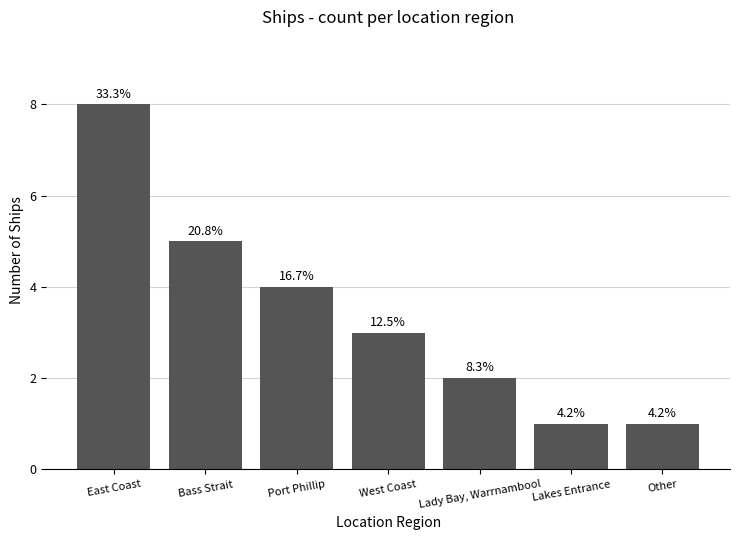

Which has a higher value, Bass Strait or Port Phillip?

Bass Strait